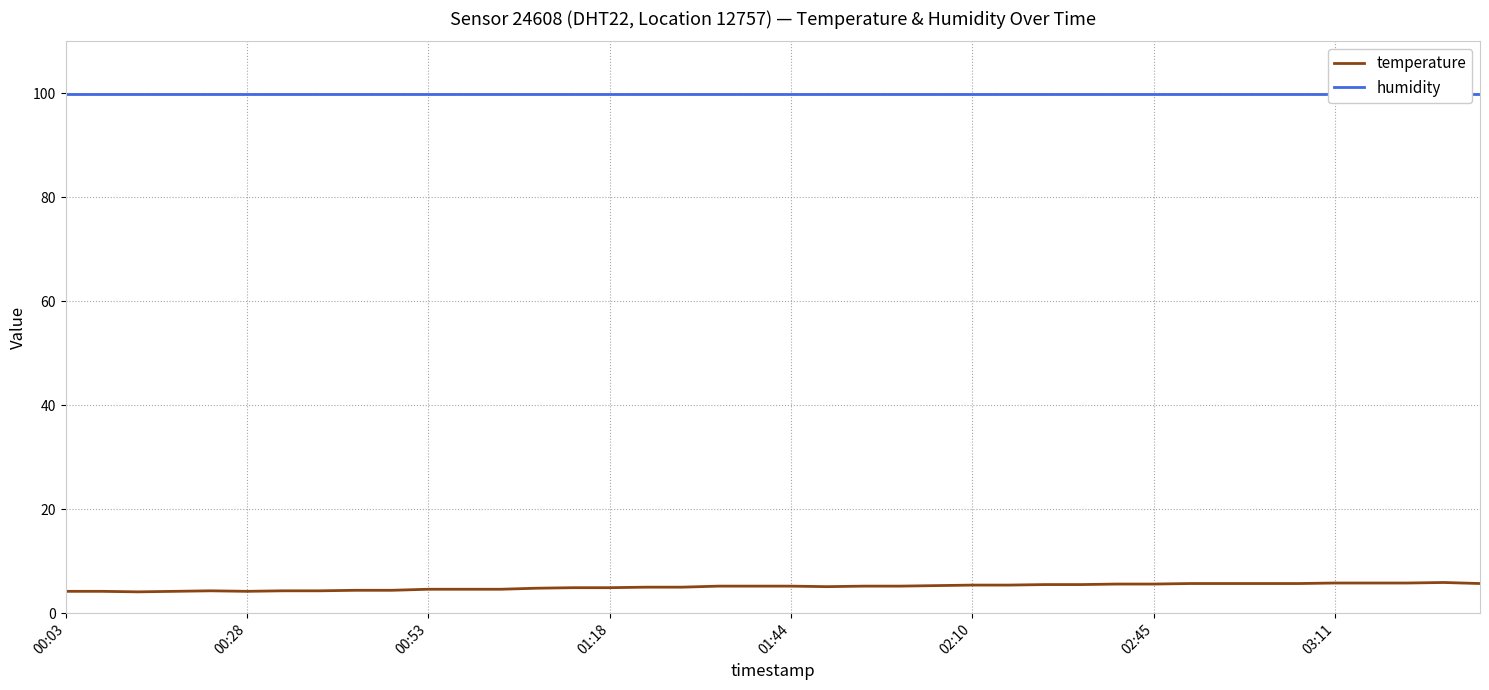

How many distinct data groups are displayed?

2